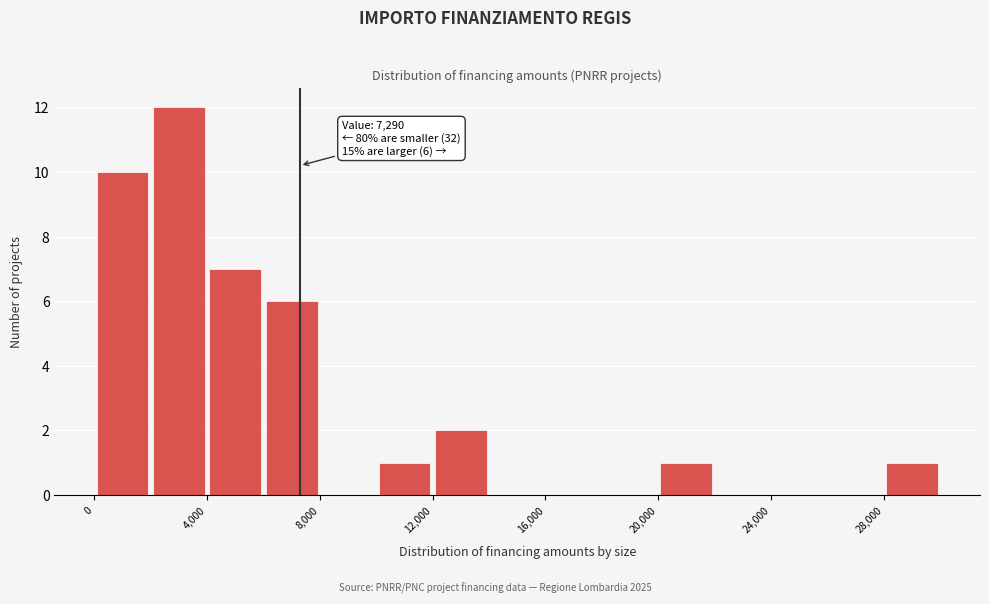

Which range on the x-axis has the tallest bar?

2000 to 4000